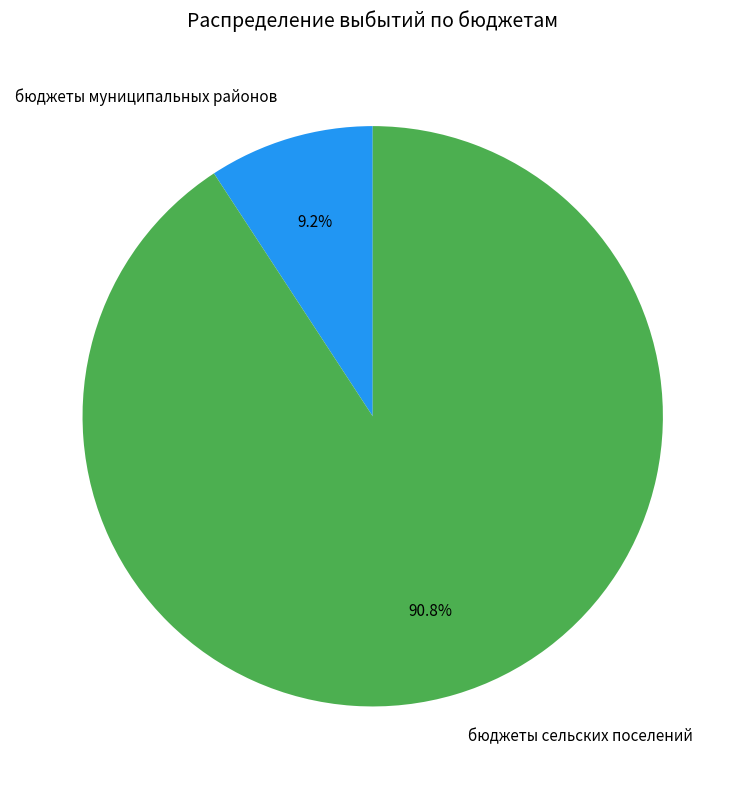

What is the largest slice in the pie chart?

бюджеты сельских поселений